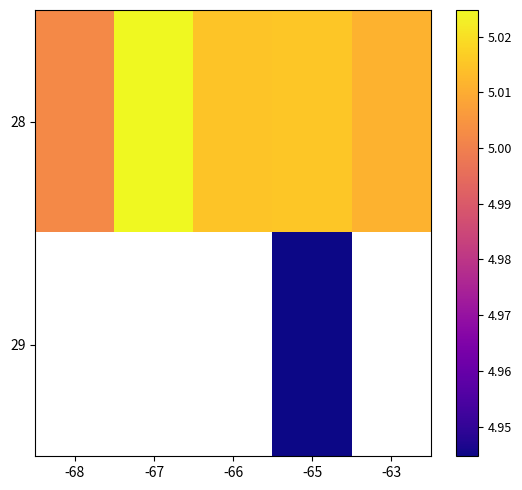

How many distinct data groups are displayed?

2